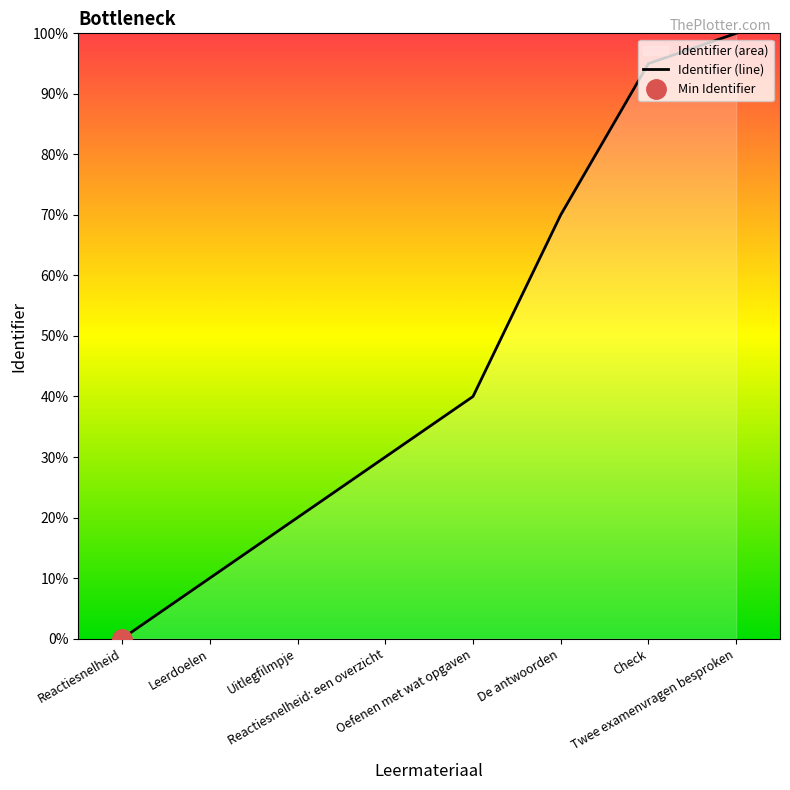

Is it true that the value at Reactiesnelheid: een overzicht is 14?

False